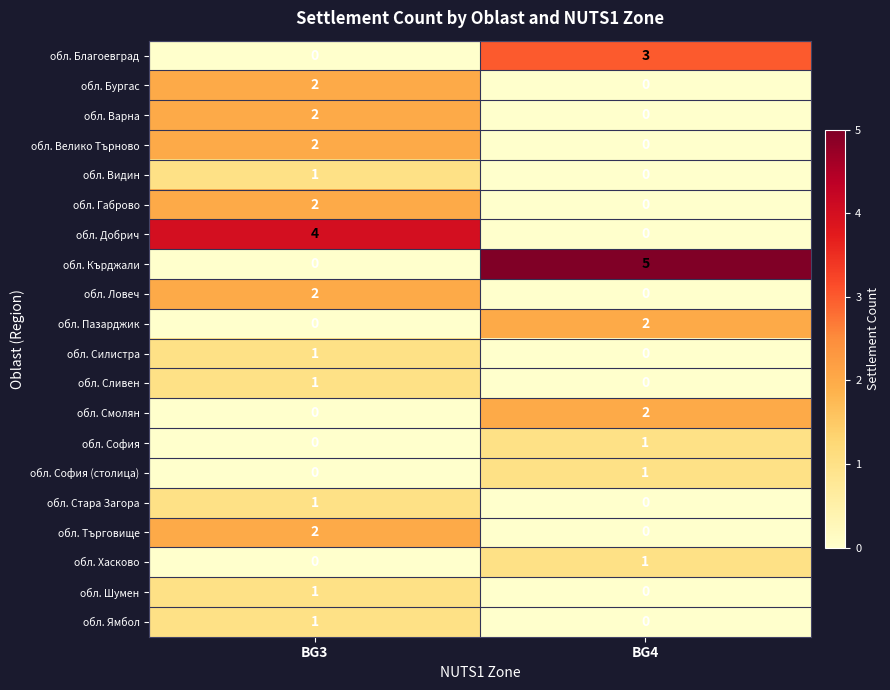

The обл. София series shows 0 at BG3. True or false?

True